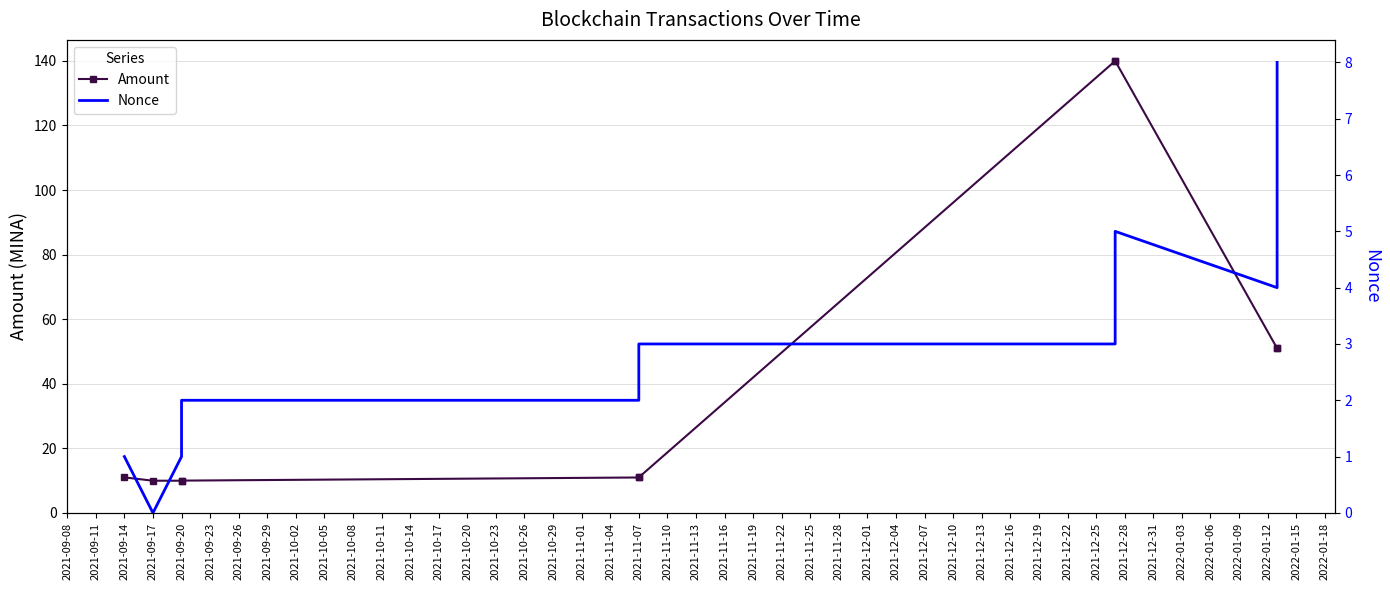

List the series in order of their peak value, highest first.

Amount, Nonce